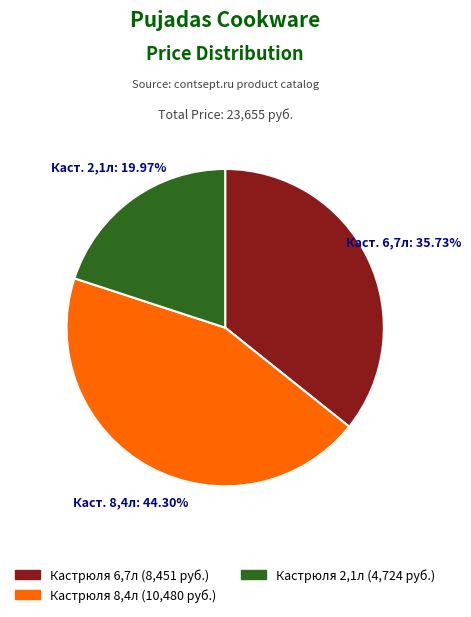

Count the number of slices in the pie.

3